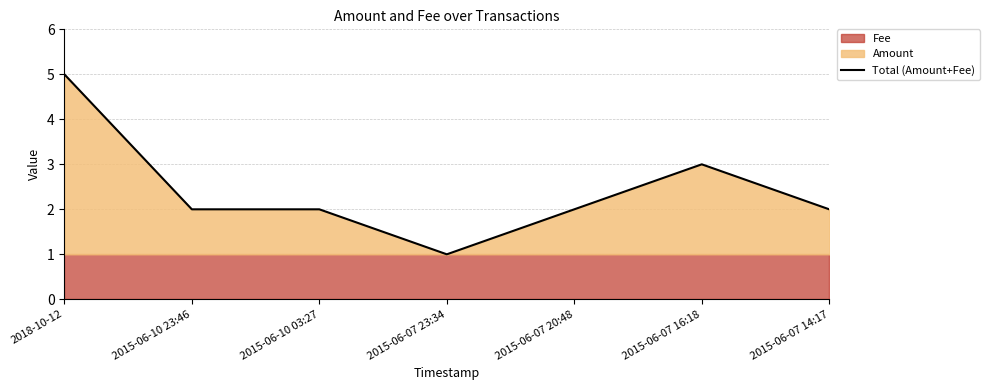

True or false: the data shows 1 at 2015-06-07 23:34.

True